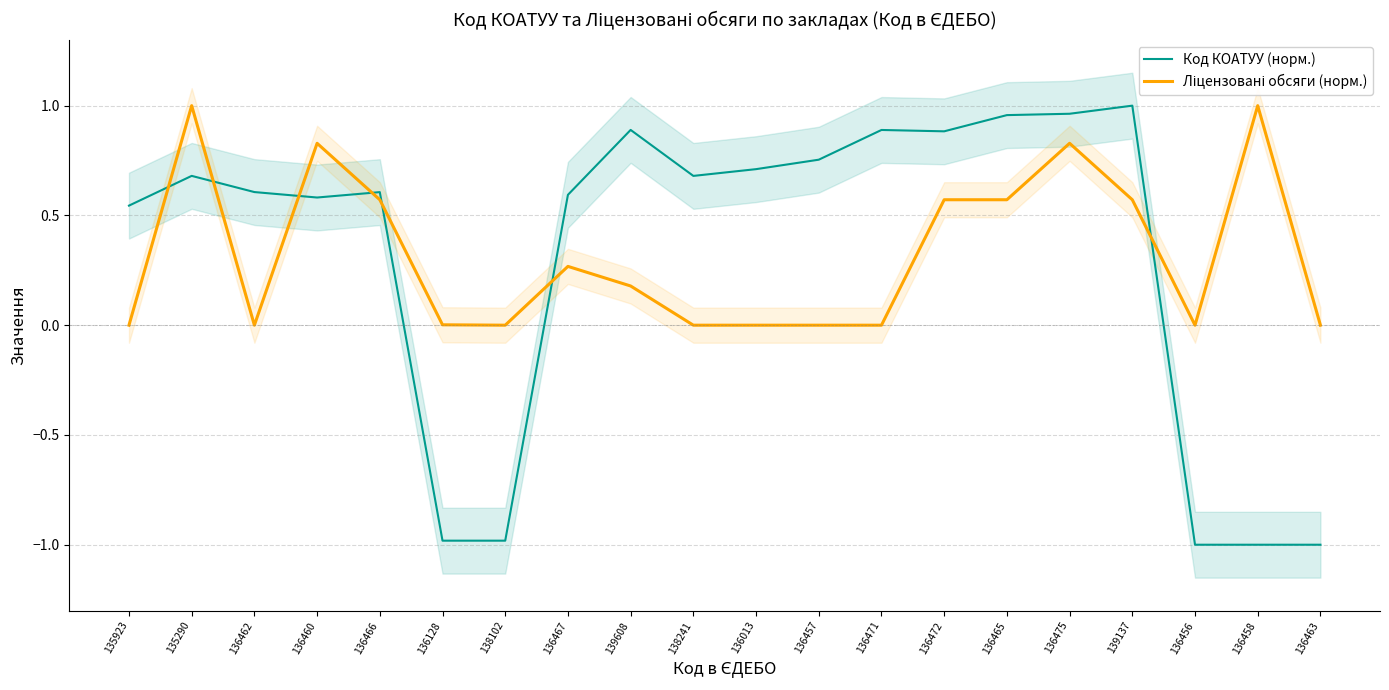

Where do Ліцензовані обсяги (норм.) and Код КОАТУУ (норм.) first cross each other?

135923 and 135290